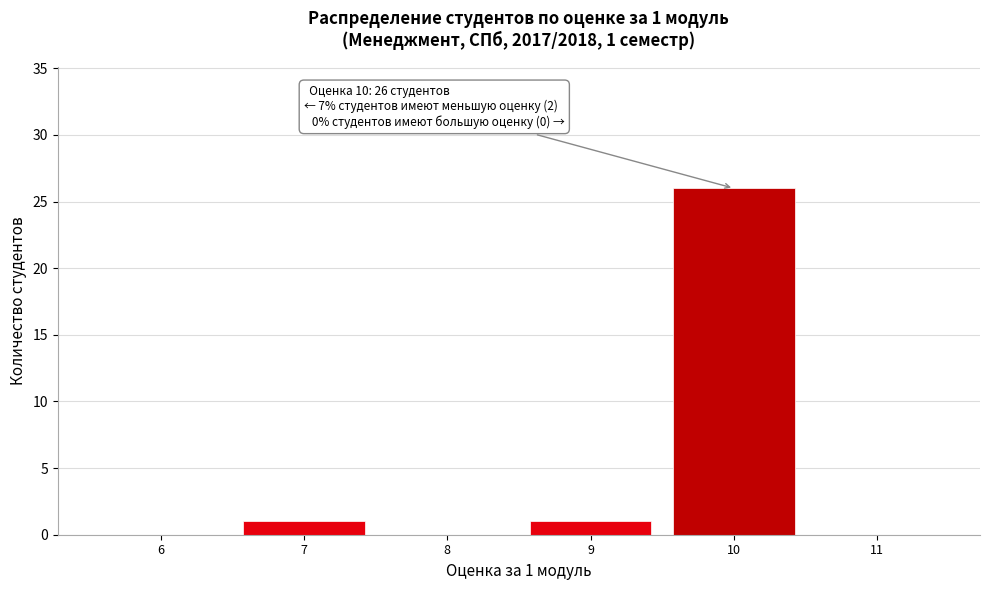

Which range on the x-axis has the tallest bar?

9.5 to 10.5